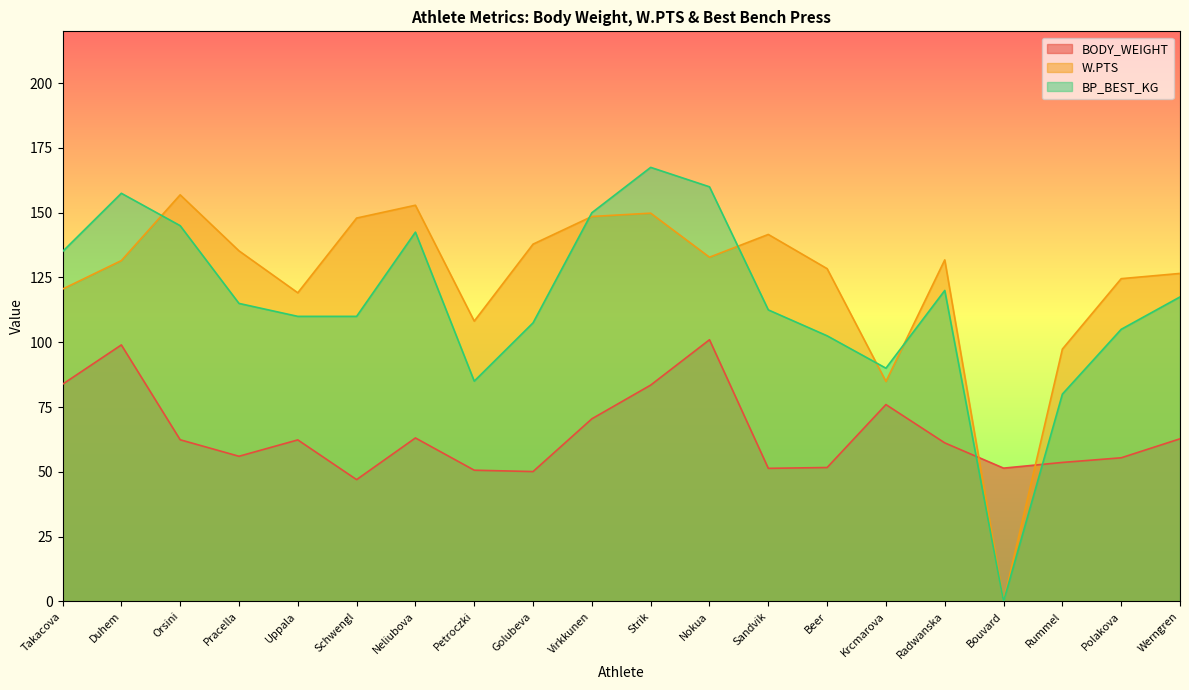

Which series ends up on top after the final intersection of W.PTS and BODY_WEIGHT?

W.PTS